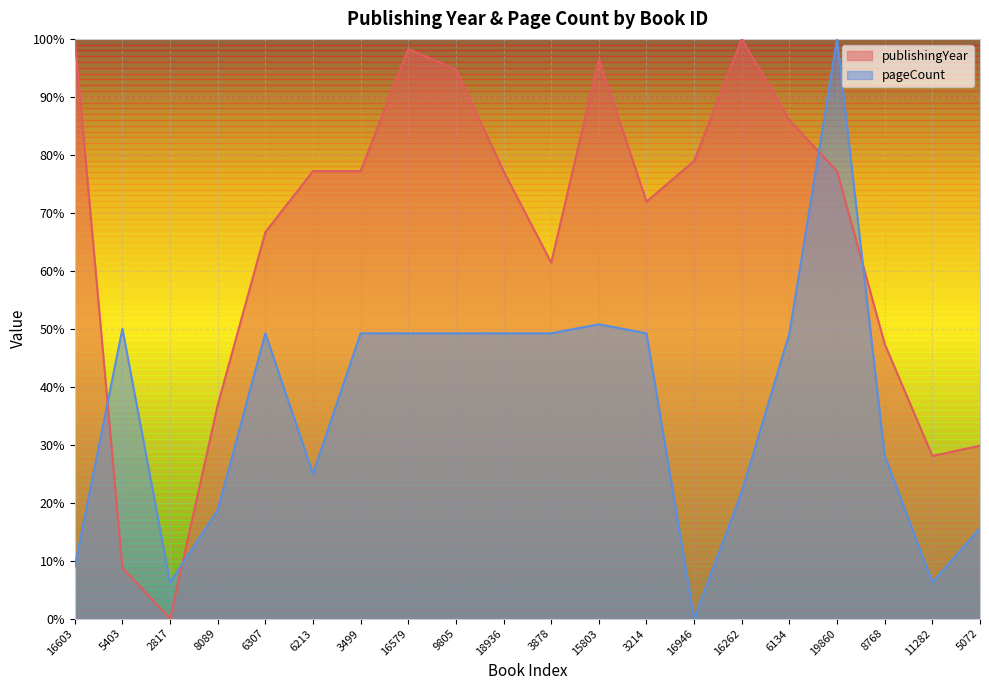

At which category is the sum across all series the highest?

19860